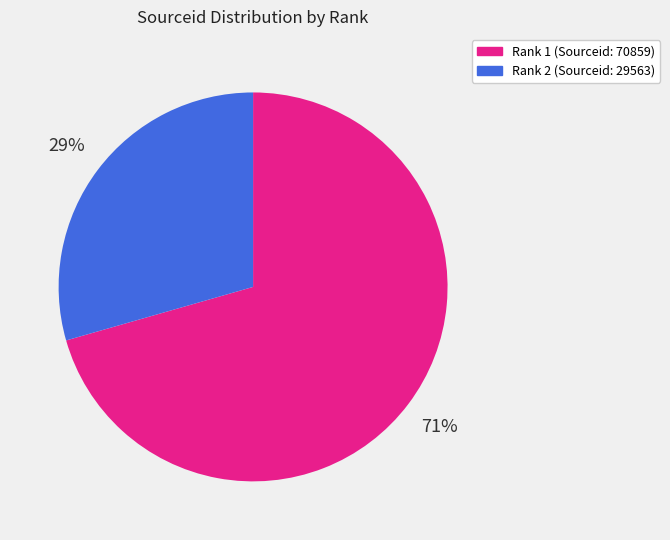

Is it true that Rank 1 (Sourceid: 70859) is 71% of the pie?

True